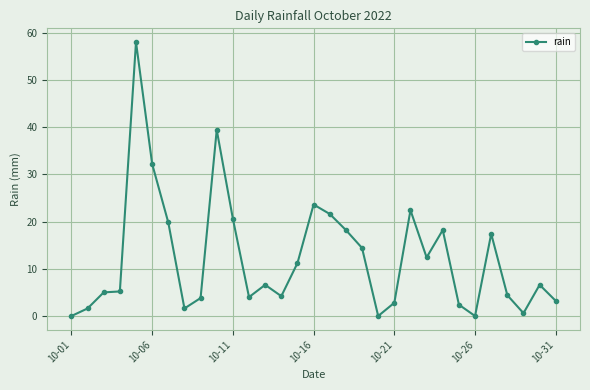

What is the value of the 21st point from the left?

2.8